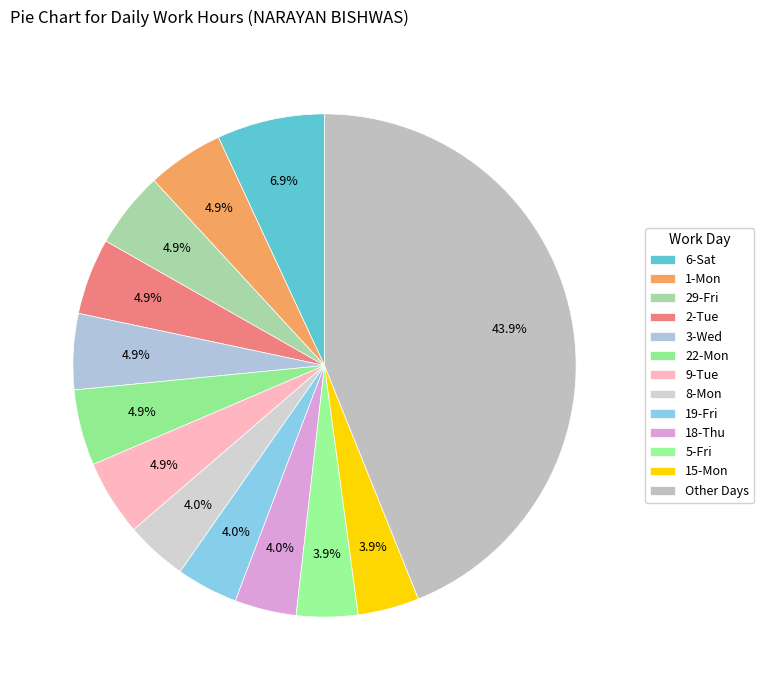

Is 2-Tue the majority of the pie?

No